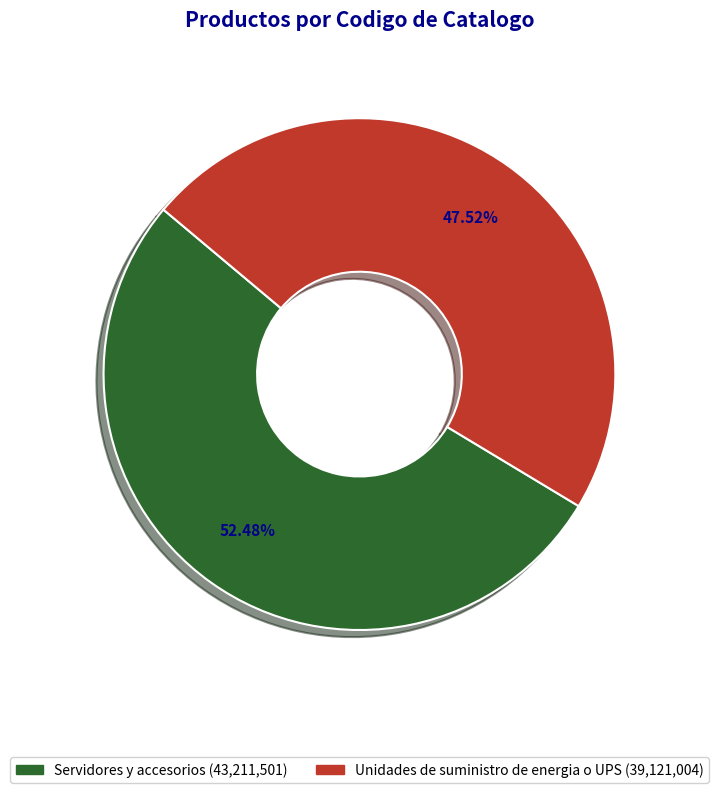

True or false: Servidores y accesorios accounts for 67% of the total.

False